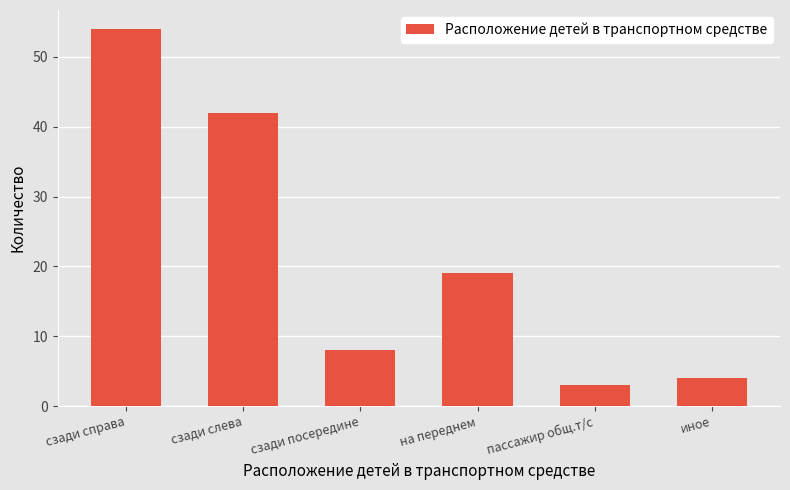

What is the difference between the maximum and minimum values?

51